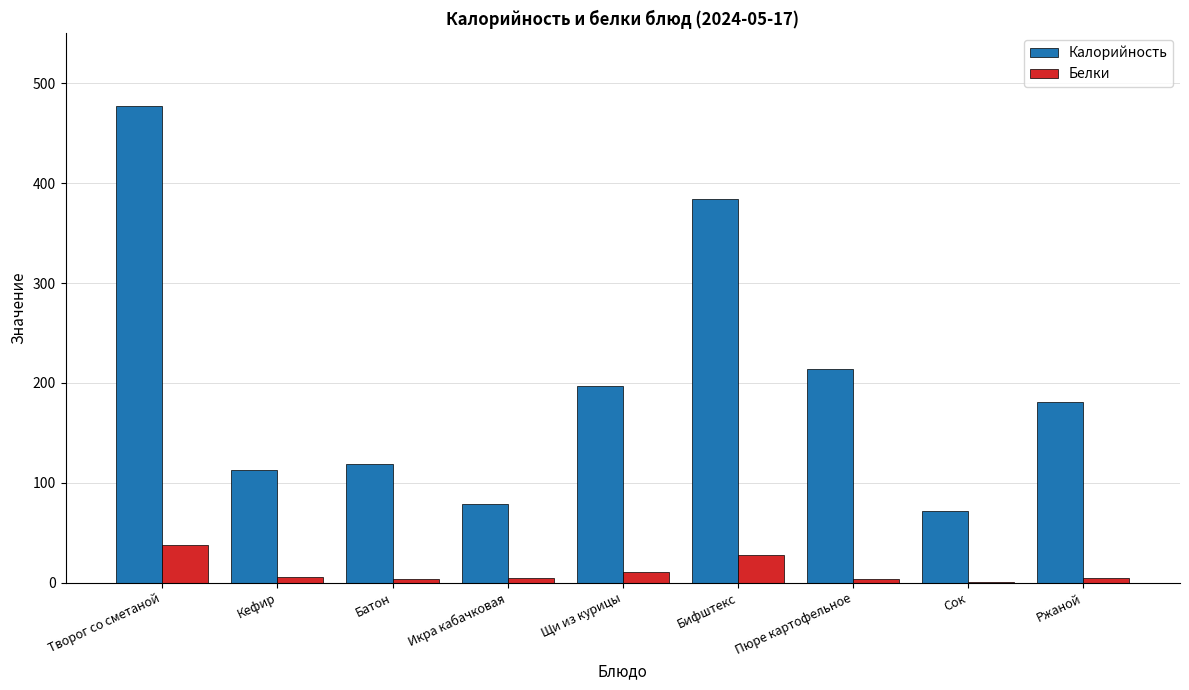

At which label does Калорийность reach its peak?

Творог со сметаной